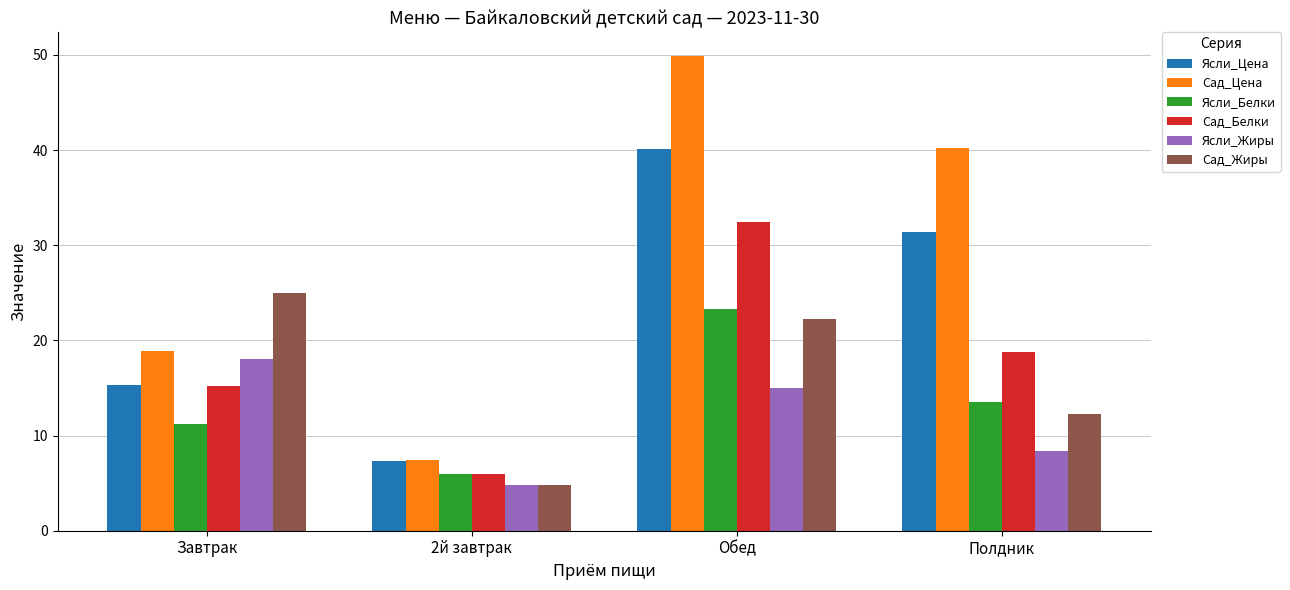

What value does the Сад_Белки series have at Завтрак?

15.2